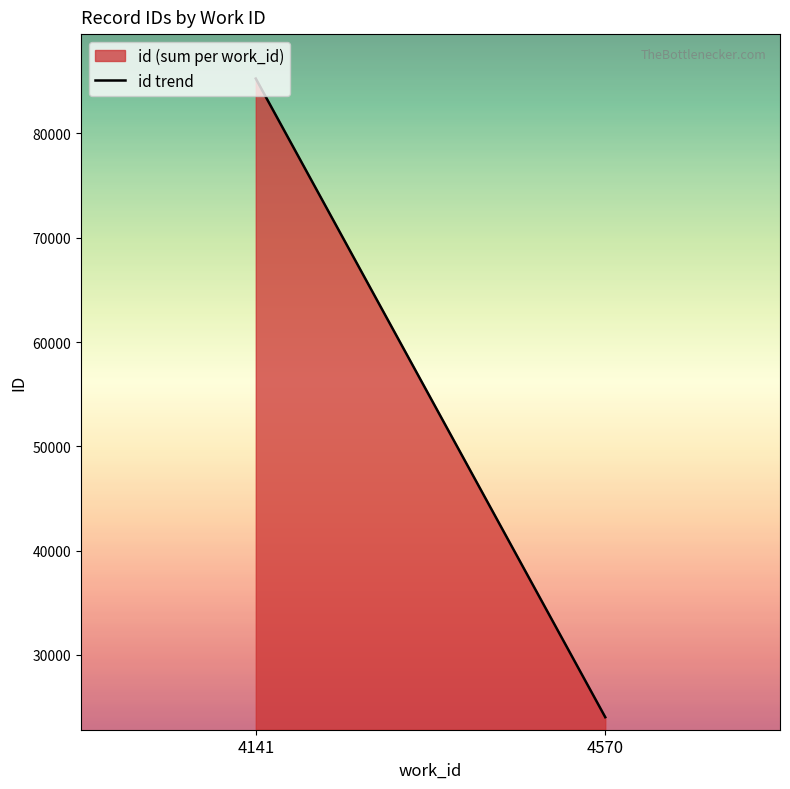

Rank the categories by value from lowest to highest.

4570, 4141